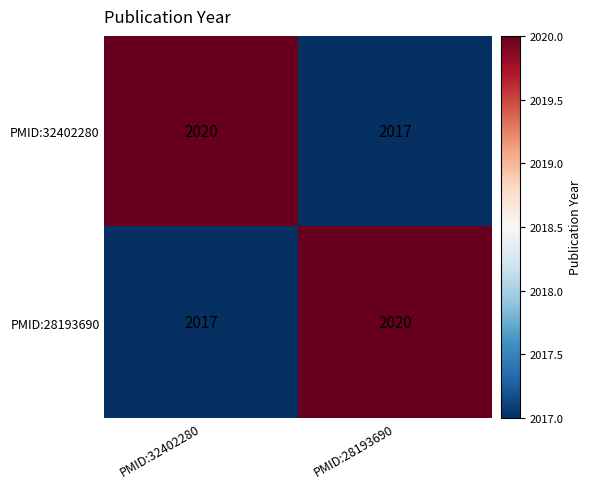

Reading right to left, extract all data points from this chart.

PMID:32402280: 2017	2020
PMID:28193690: 2020	2017